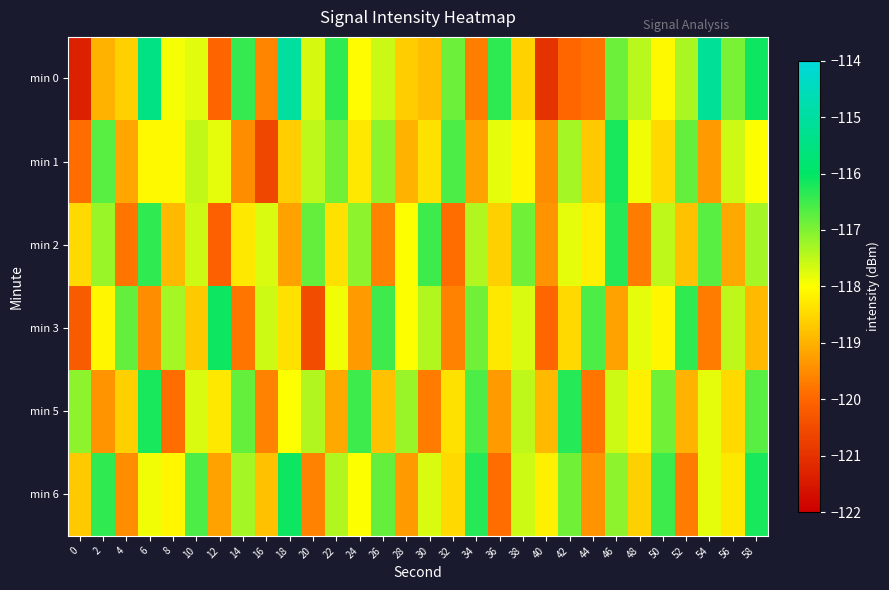

Reading left to right, what are all the values shown in this chart?

min 0: 0=-121.3	2=-119.0	4=-118.6	6=-115.5	8=-117.9	10=-117.8	12=-120.0	14=-116.4	16=-119.6	18=-115.0	20=-117.7	22=-116.4	24=-118.1	26=-117.6	28=-118.7	30=-118.8	32=-116.9	34=-119.7	36=-116.4	38=-118.6	40=-121.0	42=-120.0	44=-119.8	46=-116.8	48=-117.5	50=-118.1	52=-117.3	54=-115.2	56=-117.0	58=-116.1
min 1: 0=-119.9	2=-116.7	4=-119.2	6=-118.1	8=-118.1	10=-117.5	12=-117.8	14=-119.5	16=-120.6	18=-118.6	20=-117.5	22=-116.9	24=-118.3	26=-117.1	28=-119.0	30=-118.4	32=-116.6	34=-119.2	36=-117.8	38=-118.1	40=-119.5	42=-117.3	44=-118.7	46=-116.2	48=-117.9	50=-118.5	52=-116.8	54=-119.3	56=-117.6	58=-118.0
min 2: 0=-118.5	2=-117.2	4=-119.8	6=-116.4	8=-118.9	10=-117.6	12=-120.1	14=-118.3	16=-117.7	18=-119.2	20=-116.8	22=-118.4	24=-117.1	26=-119.6	28=-118.0	30=-116.5	32=-119.9	34=-117.4	36=-118.6	38=-116.9	40=-119.4	42=-117.8	44=-118.2	46=-116.3	48=-119.7	50=-117.5	52=-118.8	54=-116.7	56=-119.1	58=-117.3
min 3: 0=-120.2	2=-118.1	4=-116.8	6=-119.5	8=-117.3	10=-118.7	12=-116.1	14=-119.8	16=-117.6	18=-118.4	20=-120.5	22=-117.9	24=-119.3	26=-116.5	28=-118.0	30=-117.4	32=-119.6	34=-116.9	36=-118.3	38=-117.7	40=-120.0	42=-118.5	44=-116.6	46=-119.2	48=-117.8	50=-118.1	52=-116.4	54=-119.7	56=-117.5	58=-118.9
min 5: 0=-117.1	2=-119.4	4=-118.6	6=-116.2	8=-119.9	10=-117.7	12=-118.3	14=-116.8	16=-119.6	18=-118.0	20=-117.4	22=-119.1	24=-116.5	26=-118.8	28=-117.2	30=-119.7	32=-118.4	34=-116.6	36=-119.3	38=-117.5	40=-118.9	42=-116.3	44=-119.8	46=-117.6	48=-118.2	50=-116.9	52=-119.0	54=-117.8	56=-118.5	58=-116.7
min 6: 0=-118.7	2=-116.4	4=-119.5	6=-117.9	8=-118.1	10=-116.6	12=-119.2	14=-117.3	16=-118.8	18=-116.1	20=-119.6	22=-117.4	24=-118.0	26=-116.8	28=-119.3	30=-117.7	32=-118.5	34=-116.3	36=-119.9	38=-117.6	40=-118.2	42=-116.9	44=-119.4	46=-117.1	48=-118.6	50=-116.5	52=-119.7	54=-117.8	56=-118.3	58=-116.2